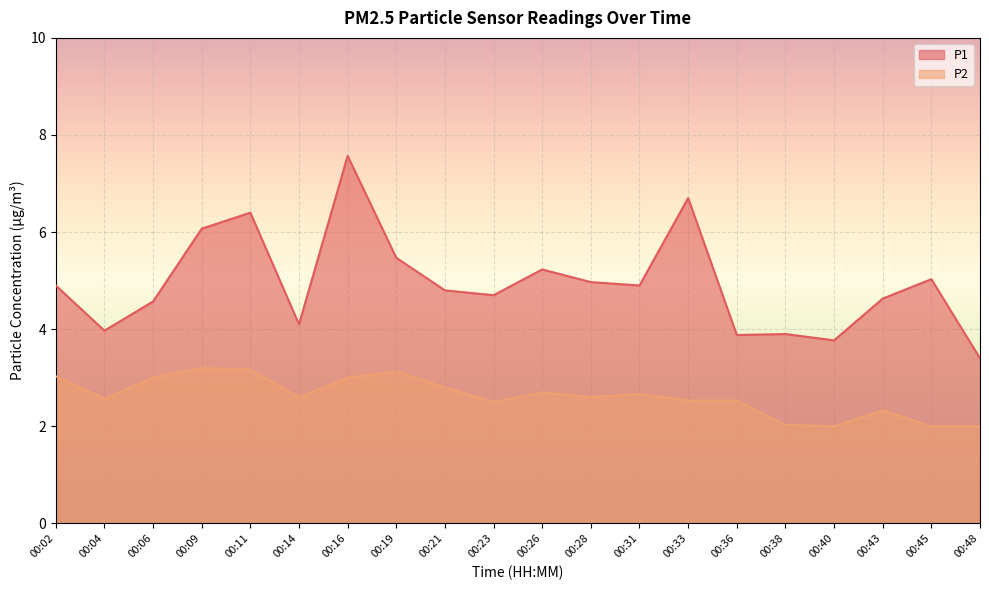

What are all the series names shown in the legend?

P1, P2